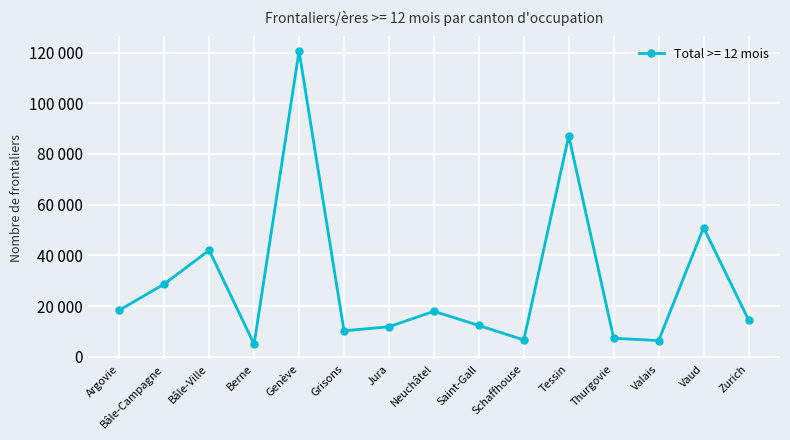

True or false: there are more than 1 points higher than both neighbors.

True